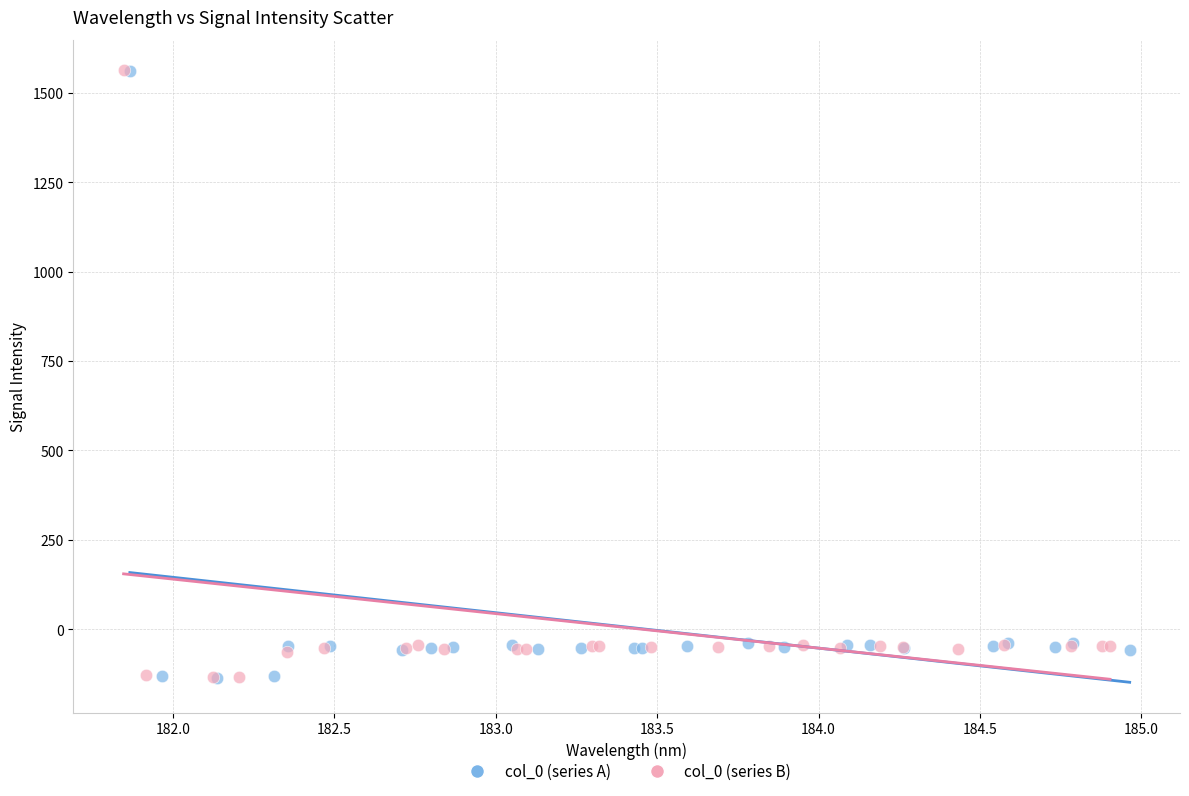

Which series has the widest spread of Y values?

col_0 (series B)